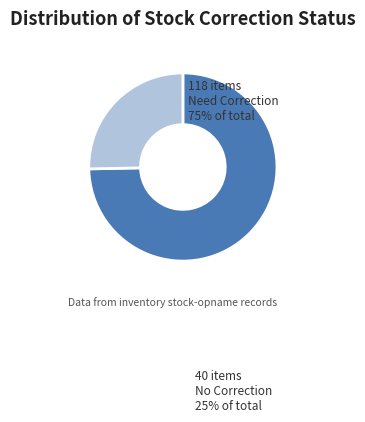

The Tidak slice represents 34% of the pie. True or false?

False